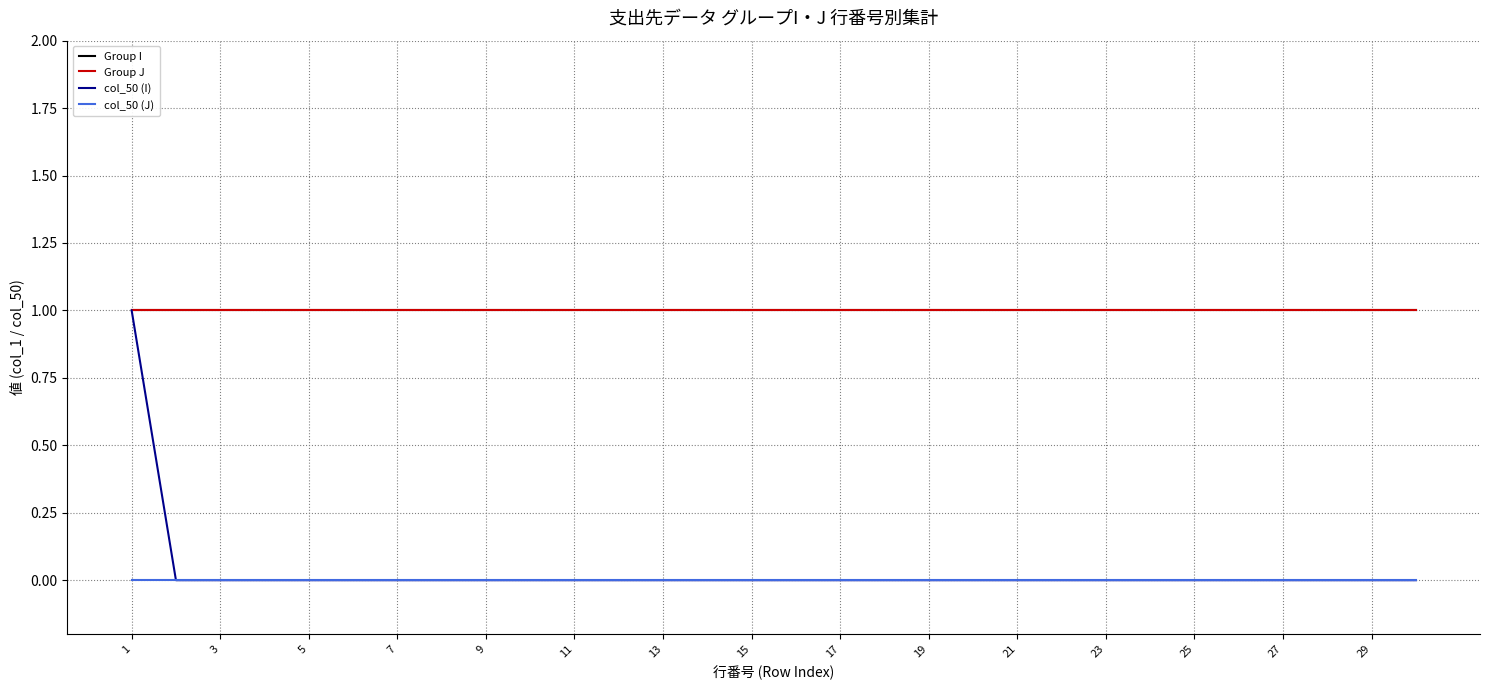

True or false: col_50 (I) and Group J cross at least once.

False